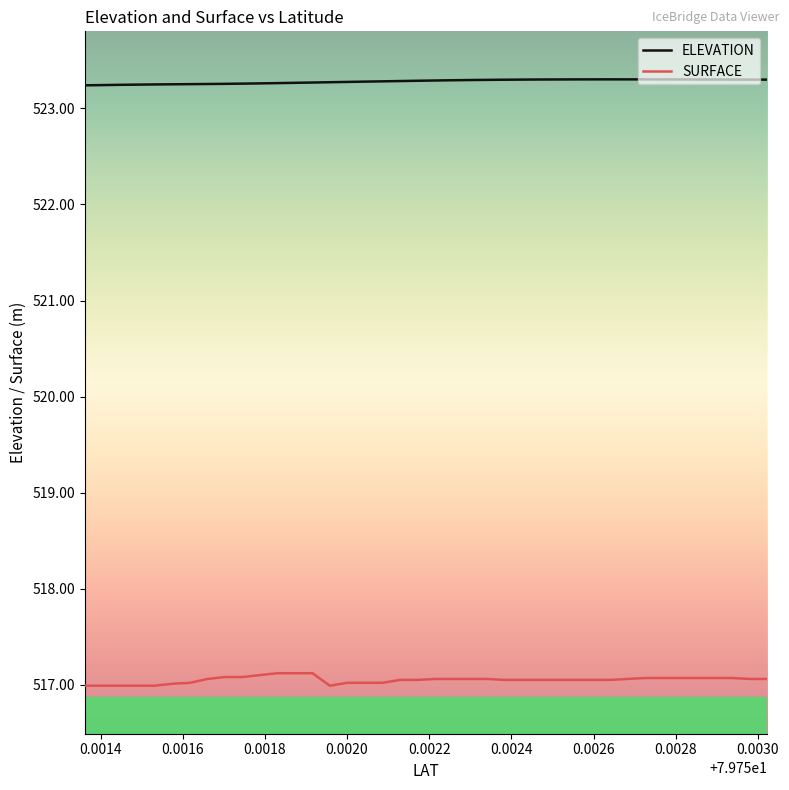

List the series in order of their overall mean, highest first.

ELEVATION, SURFACE